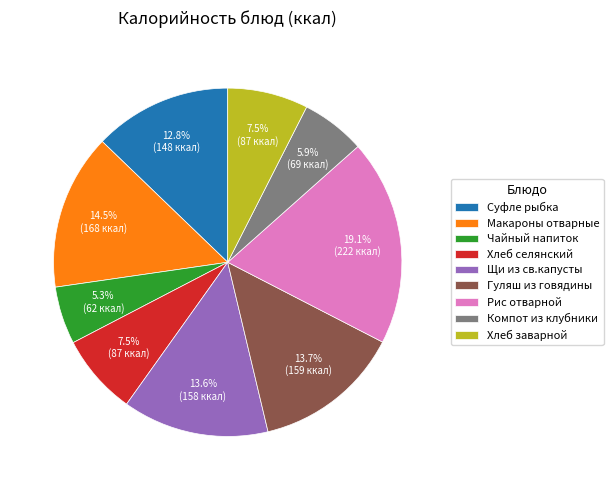

How many segments does this pie chart have?

9